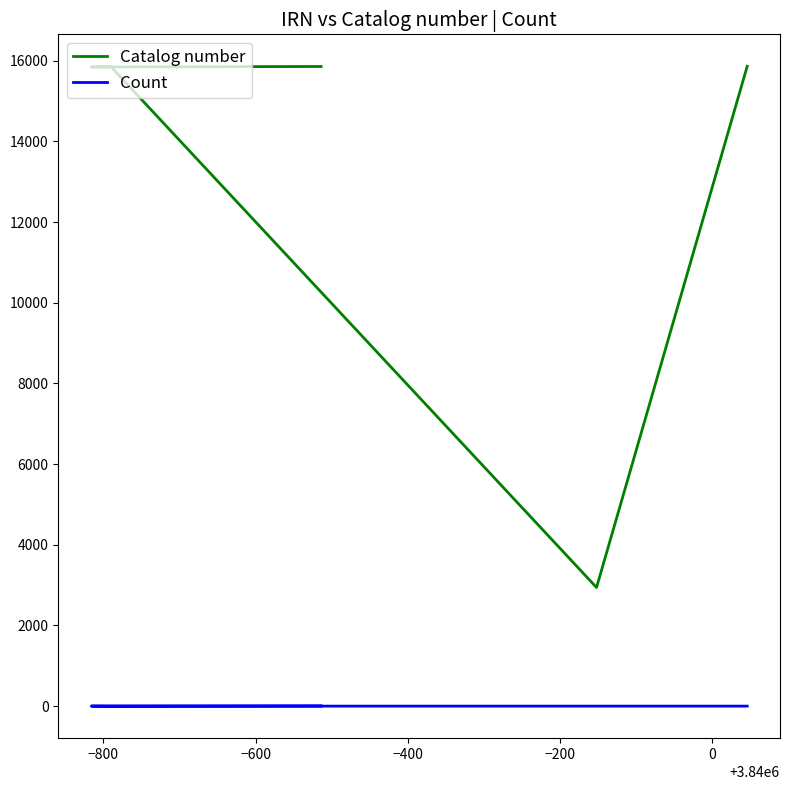

Reading left to right, list all the values displayed in this chart.

Catalog number: 15862	2942	15849	15847	15846	15858
Count: 1	1	1	3	1	6